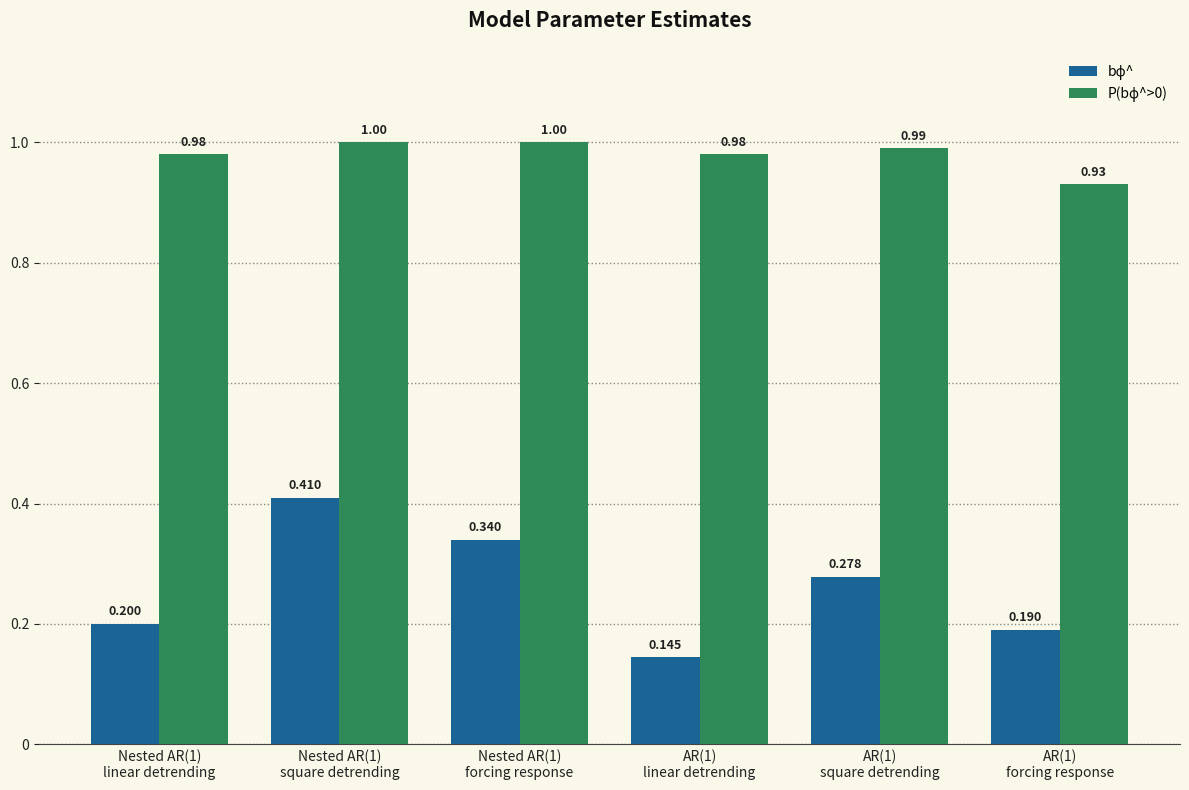

Does the chart contain any negative values?

No